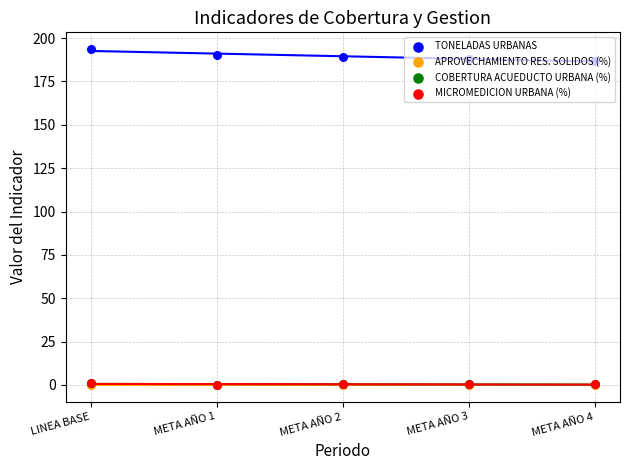

At which category is the sum across all series the highest?

LINEA BASE